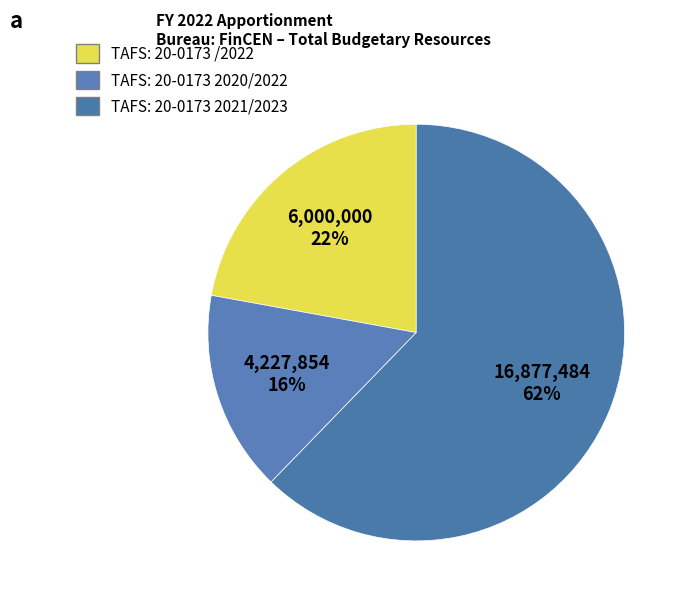

Is the sum of TAFS: 20-0173 /2022 and TAFS: 20-0173 2021/2023 greater than half?

Yes